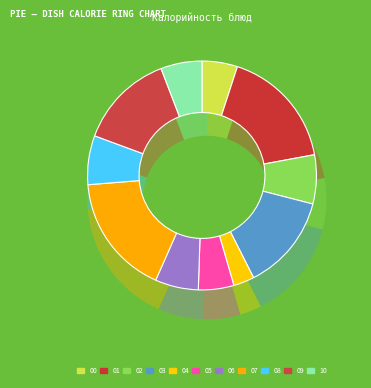

What percentage is the Жаркое по-домашнему (завтрак) slice, to the nearest percent?

17%